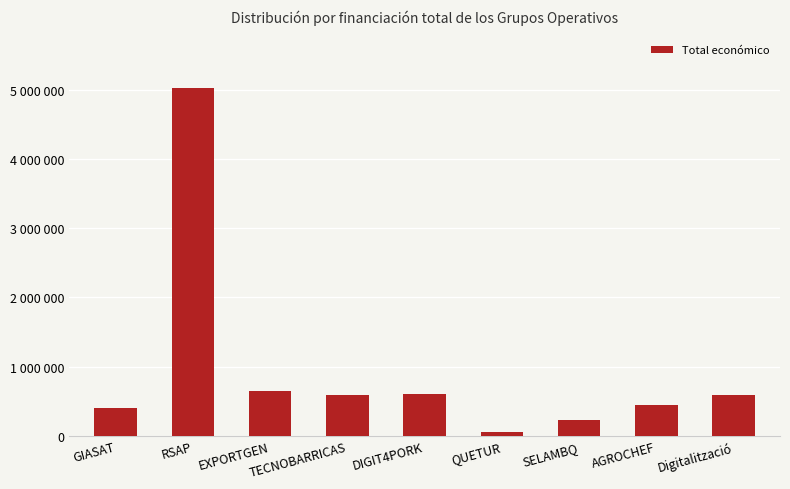

True or false: the data shows 583280 at GIASAT.

False